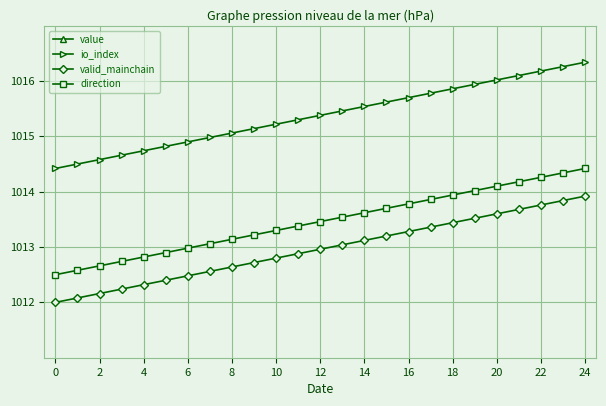

True or false: io_index has a value of 395.4 at 12.

False